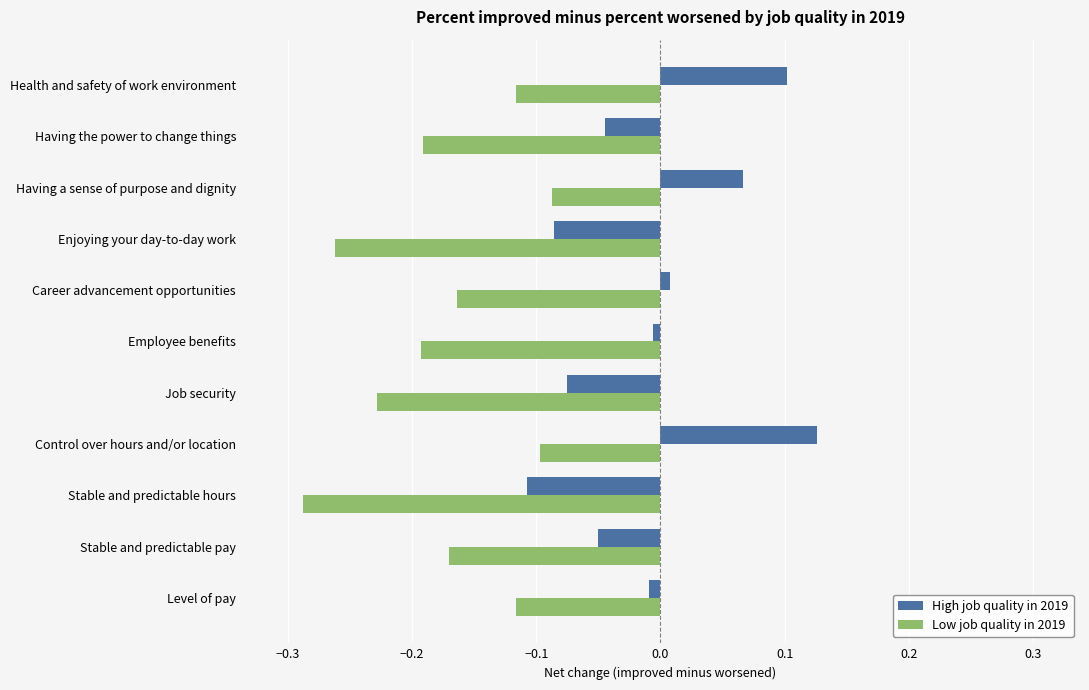

At which category does the chart reach its peak across all series?

Control over hours and/or location